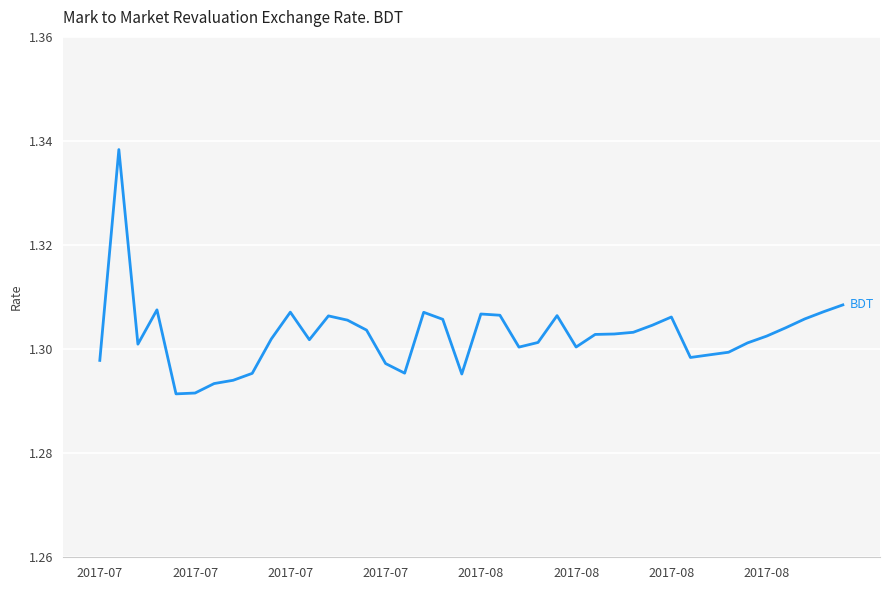

What is the label of the 16th point from the right?

24